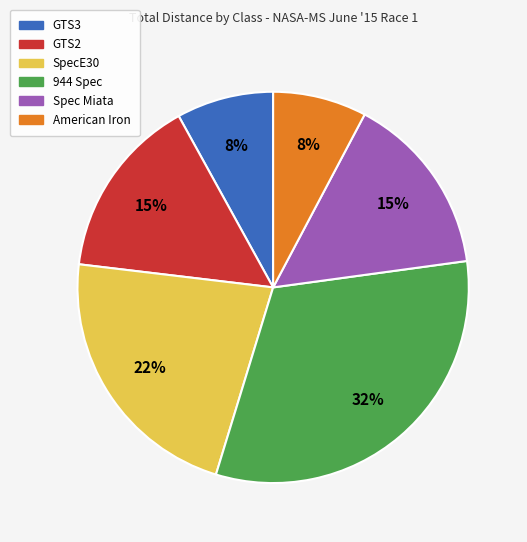

Is there a majority slice in this chart?

No